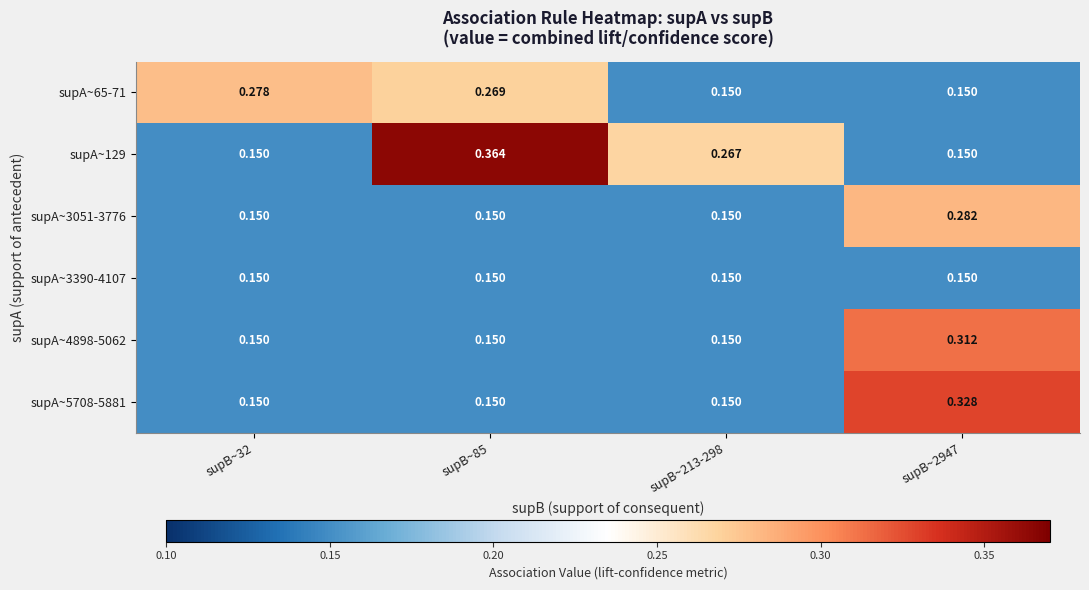

Which series has the largest range (max minus min)?

supA~129